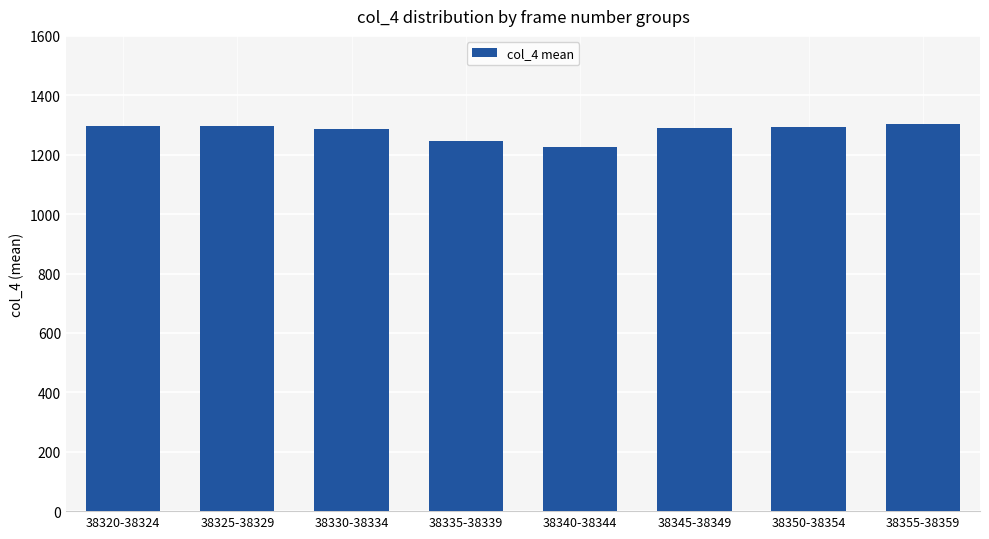

What is the average value?

1280